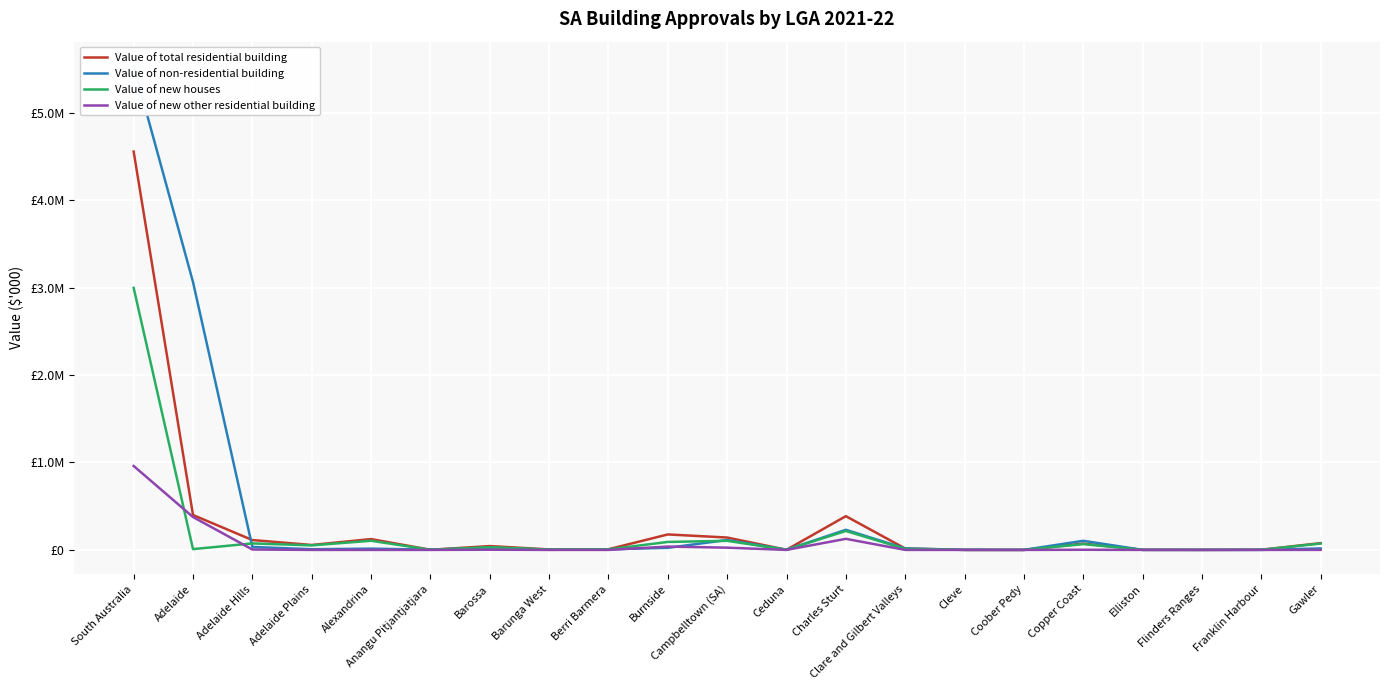

What is the total value across all series at Burnside?

330130.3